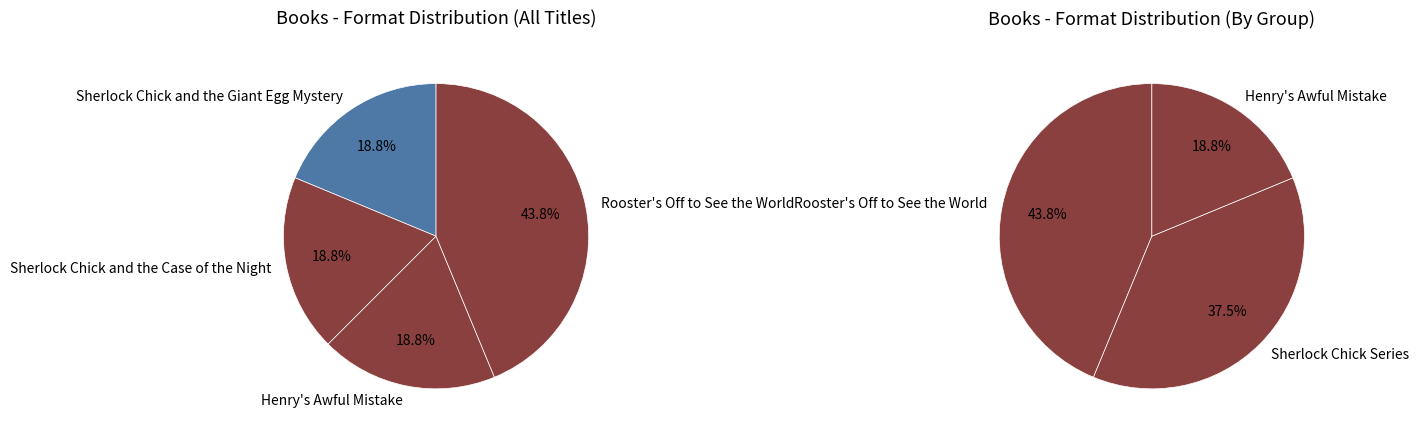

Which category has the smallest portion of the pie?

Sherlock Chick and the Giant Egg Mystery